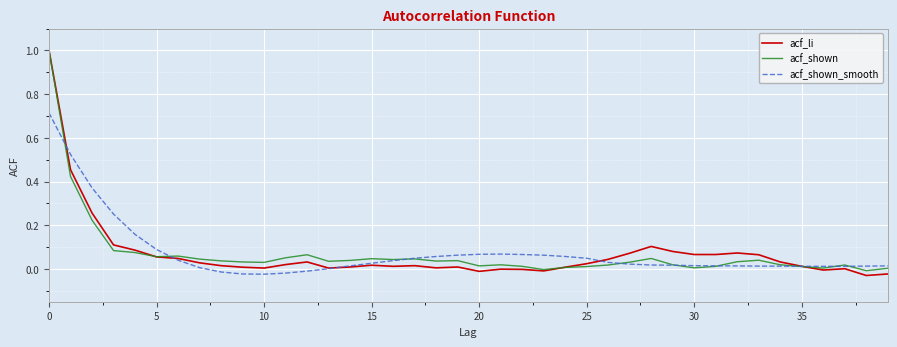

Which series has the largest range (max minus min)?

acf_li